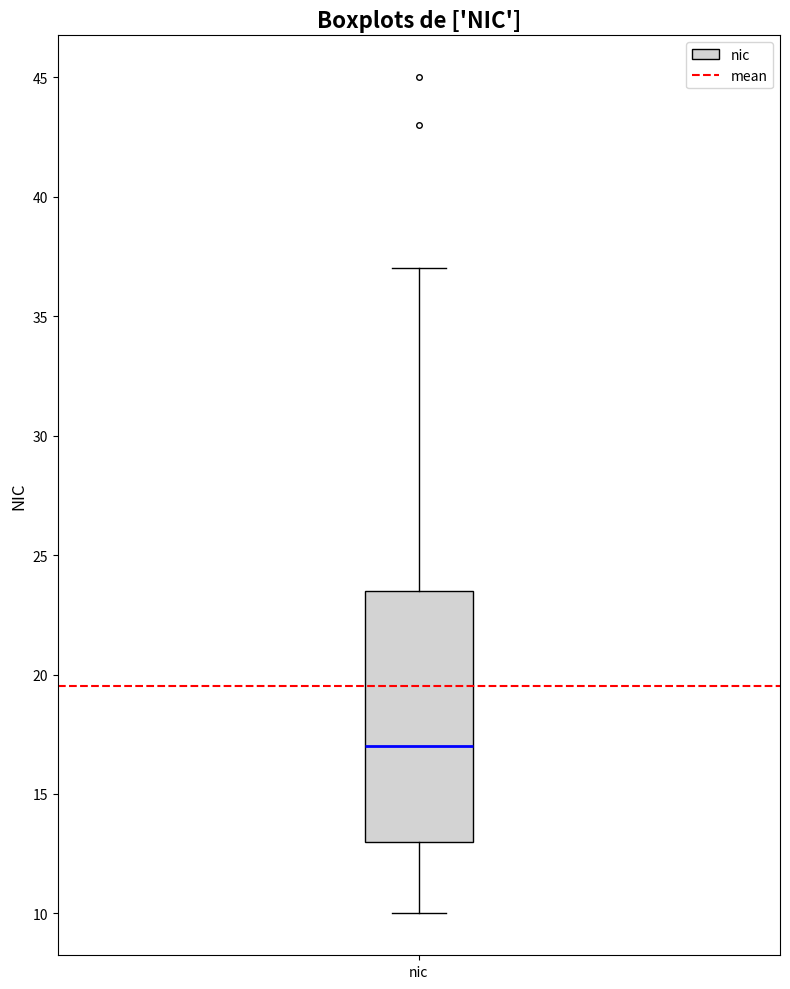

Read this box plot against the y-axis: the position of the median line, the range covered by the box, and the ends of both whiskers. The values are not printed on the chart, so give them approximately, as read against the axis.

median 17.0, box 13.0 to 23.5, whiskers 10.0 to 37.0